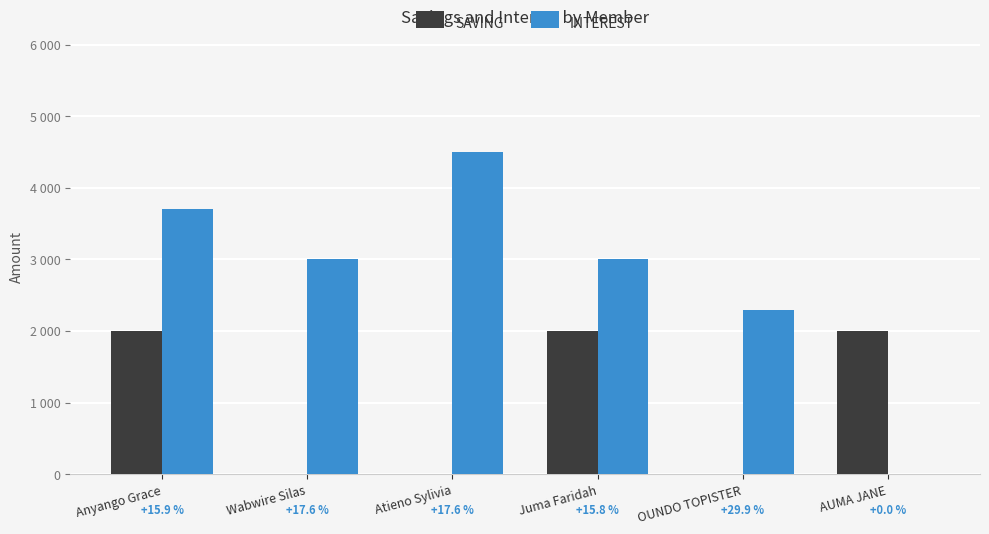

What is the spread (max minus min) of values at Juma Faridah?

1000